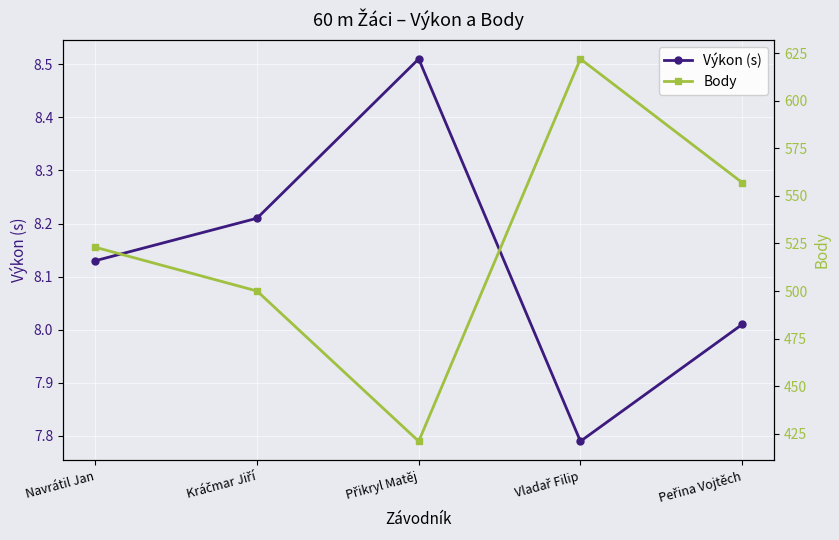

At which category is the sum across all series the highest?

Vladař Filip